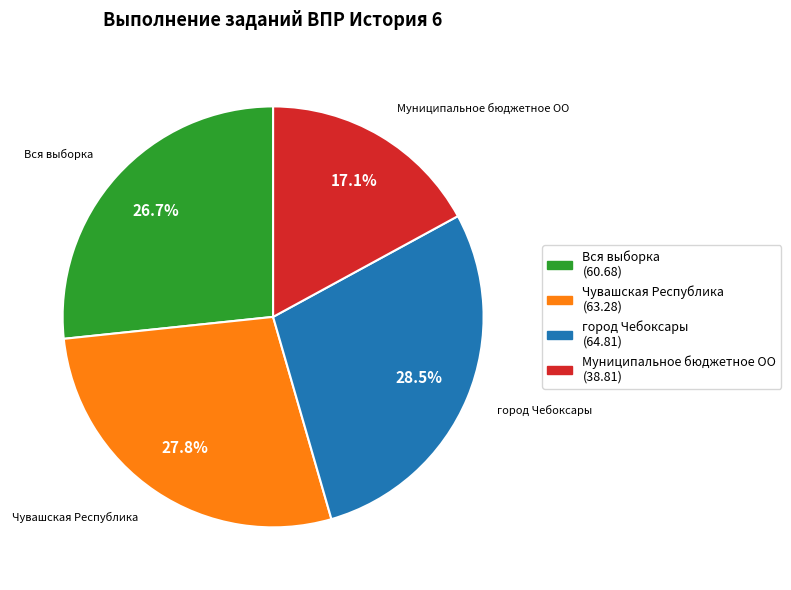

To the nearest percent, what portion does Чувашская Республика represent?

28%